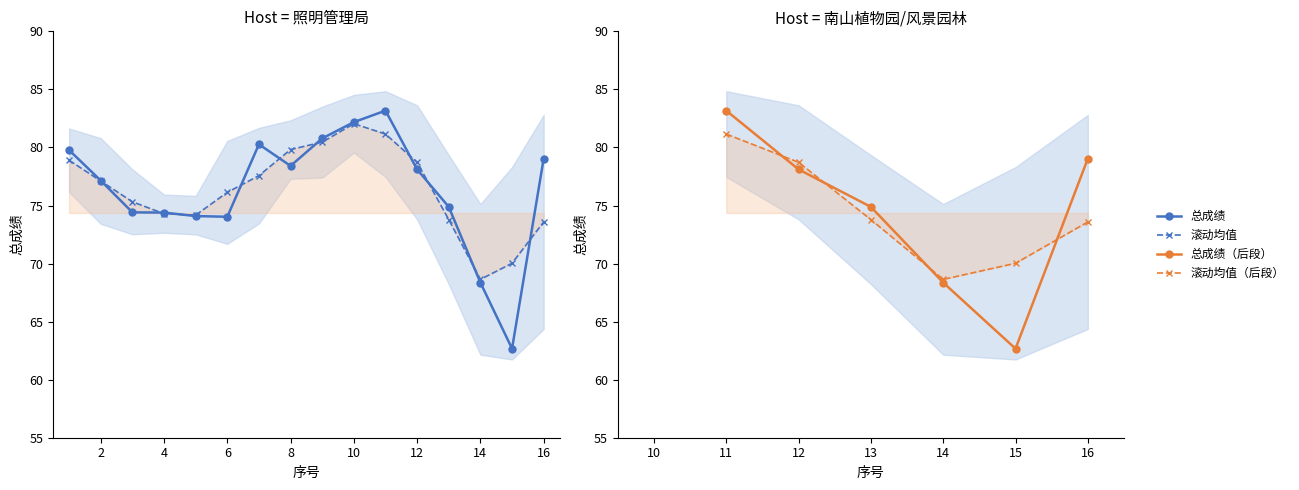

True or false: the data has more than 1 interior local peaks.

True